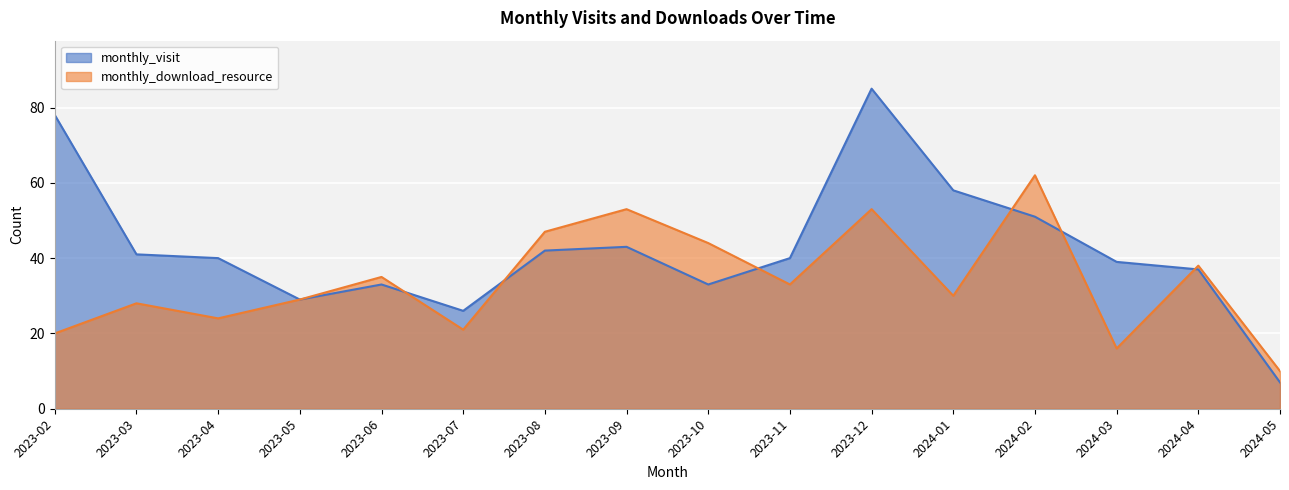

At which category does monthly_visit reach its first local valley?

2023-05